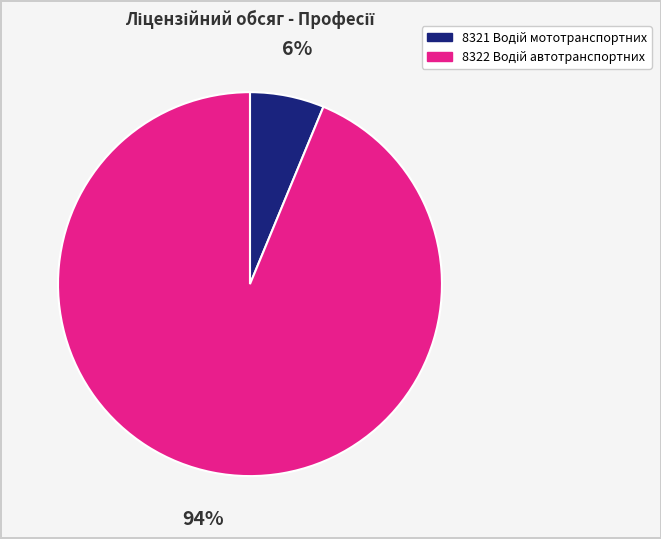

Is there a majority slice in this chart?

Yes